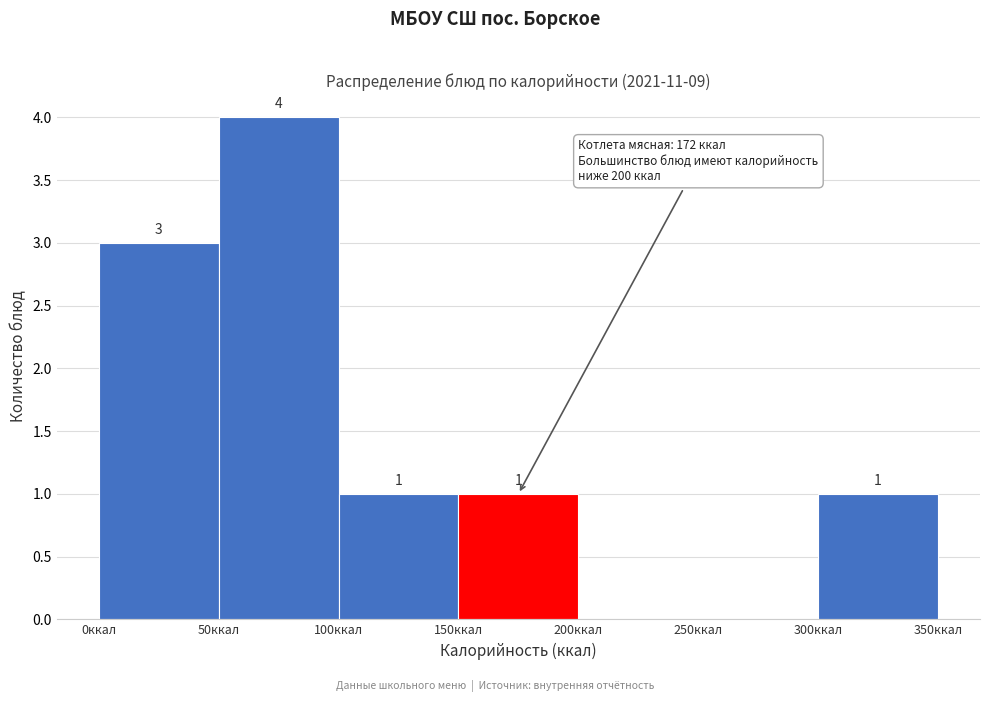

Which range on the x-axis has the tallest bar?

50 to 100